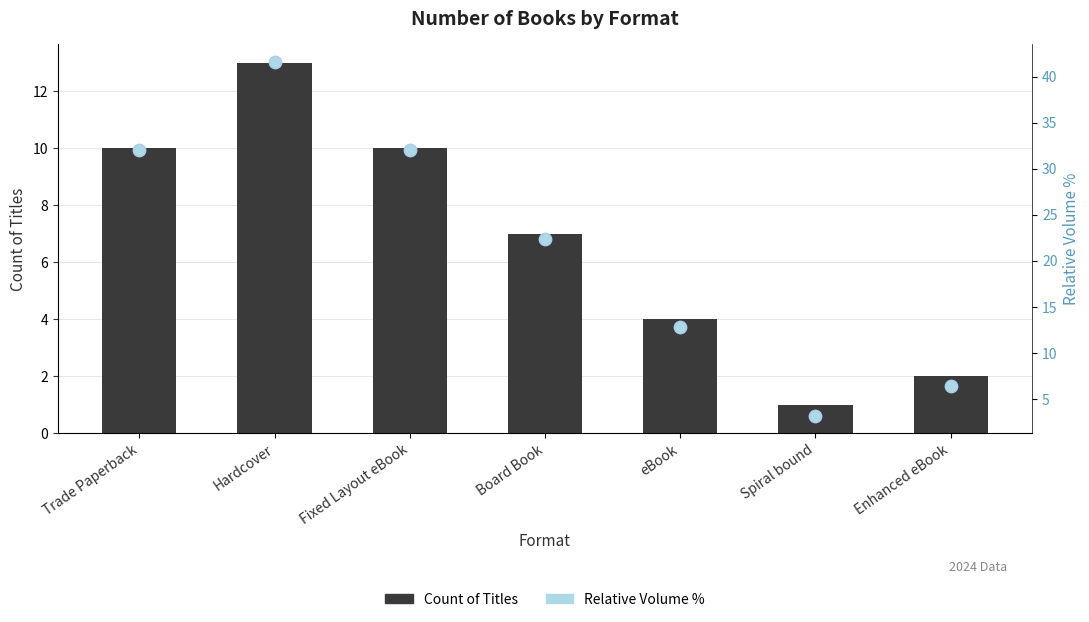

Is the value of Relative Volume % at Spiral bound greater than the value of Count of Titles at Hardcover?

No